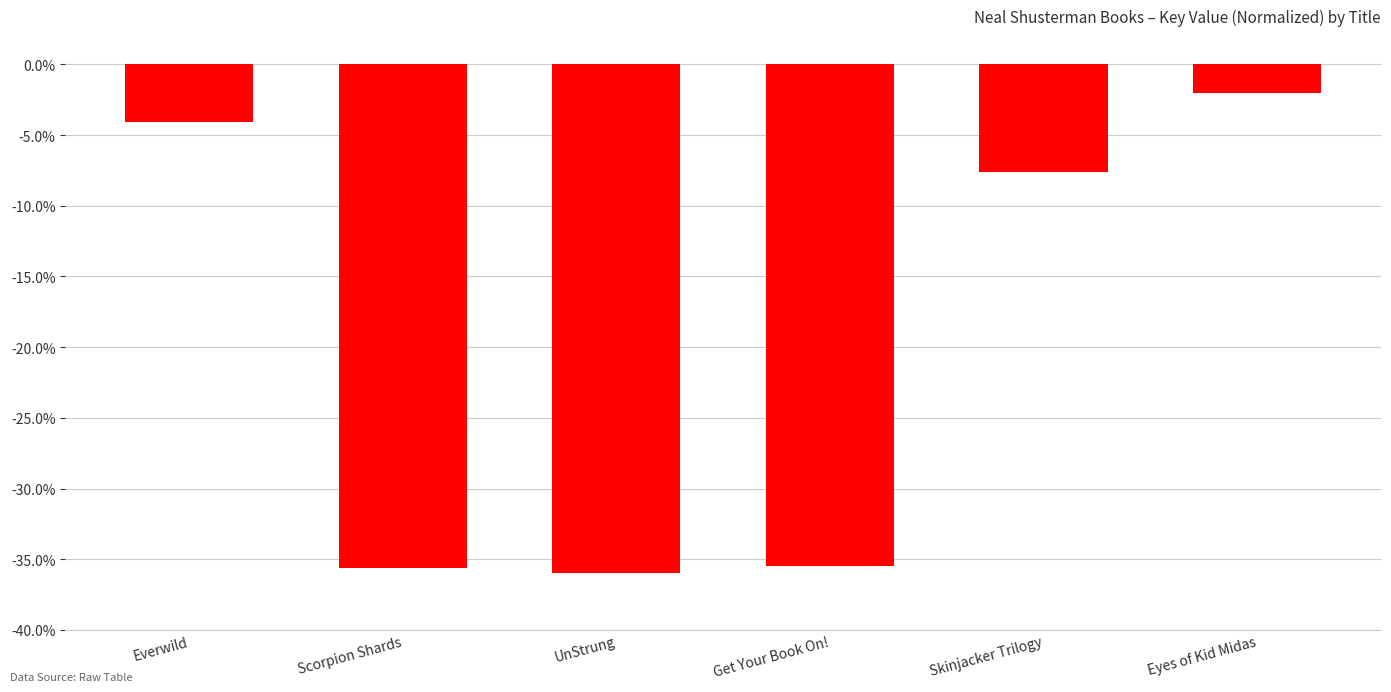

What value does the data have at Get Your Book On!?

-35.5